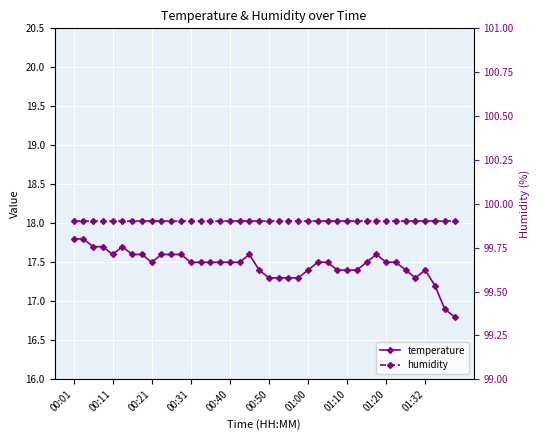

What is the maximum value for humidity?

99.9